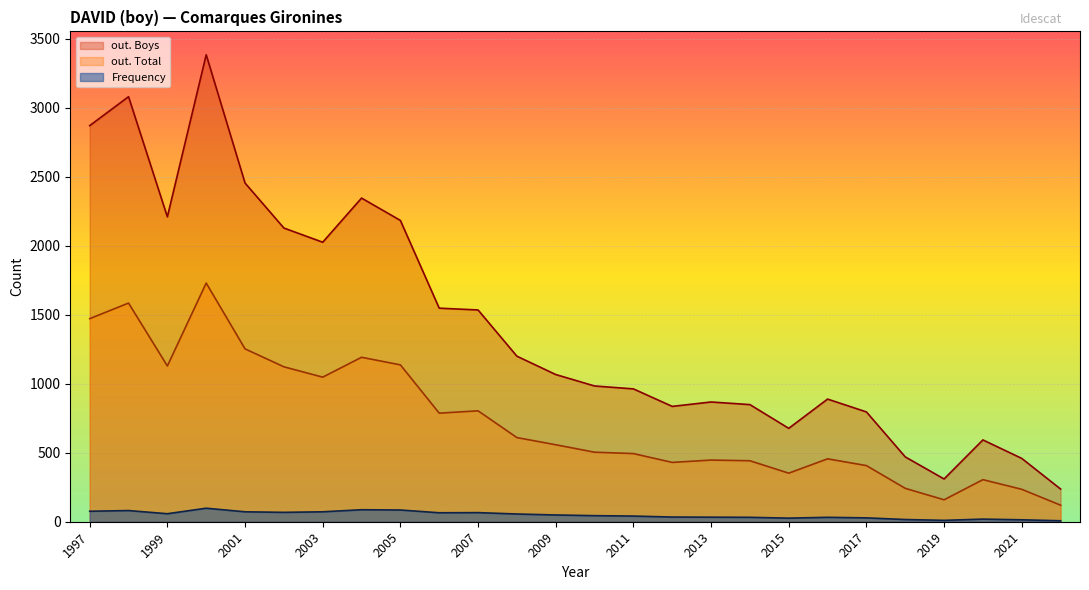

List the series in order of their overall mean, highest first.

out. Boys, out. Total, Frequency